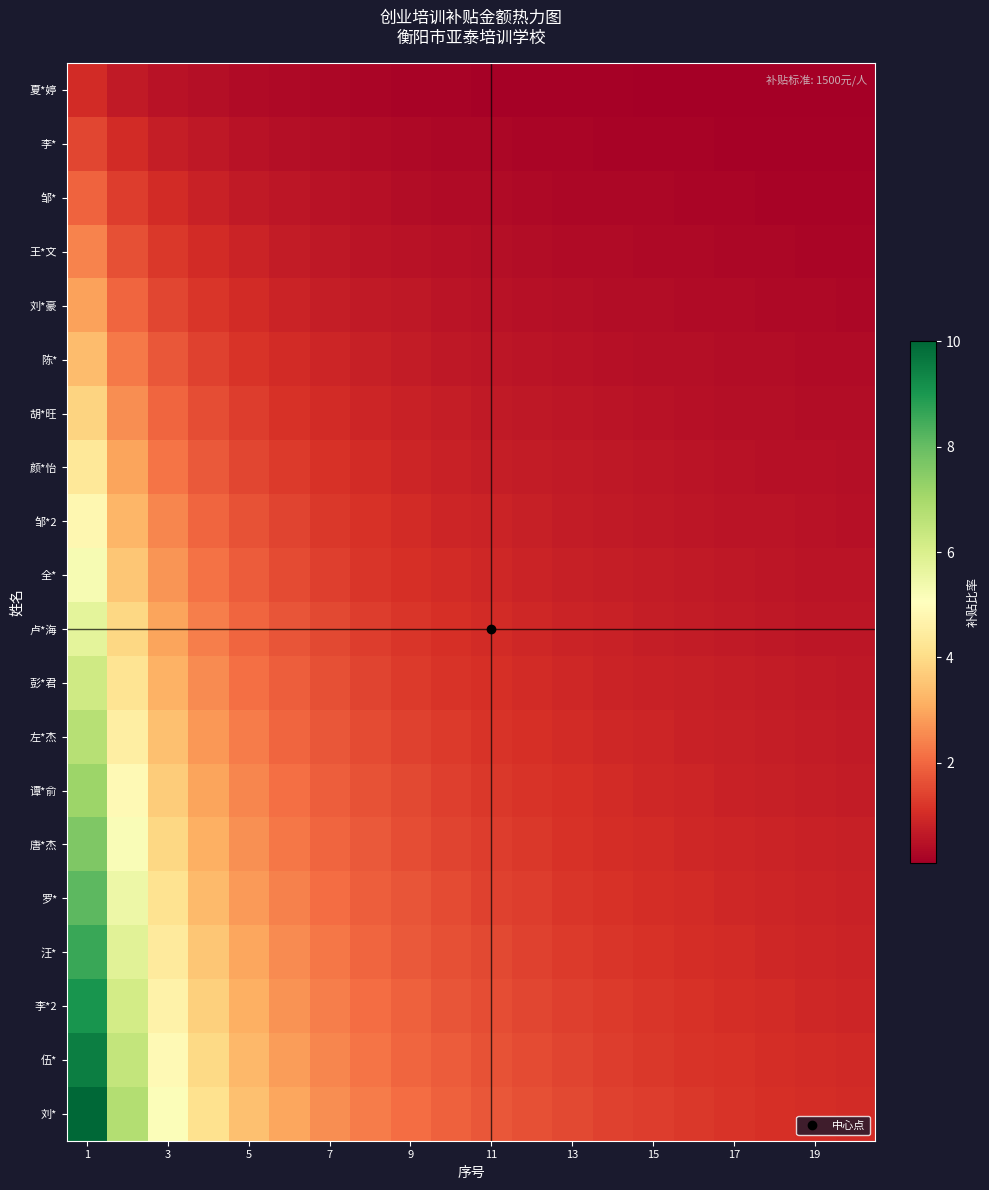

What is the smallest value displayed?

0.1